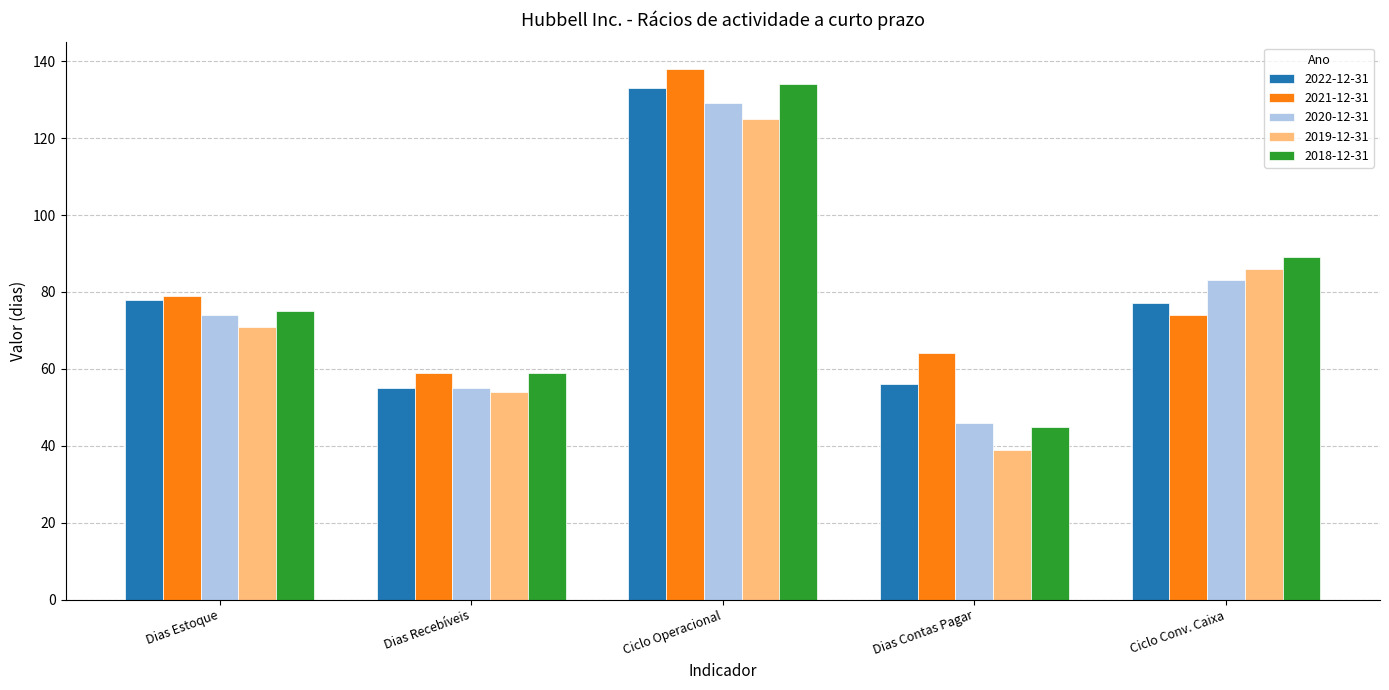

What is the approximate value of 2021-12-31 at Dias Contas Pagar, to the nearest 5?

65